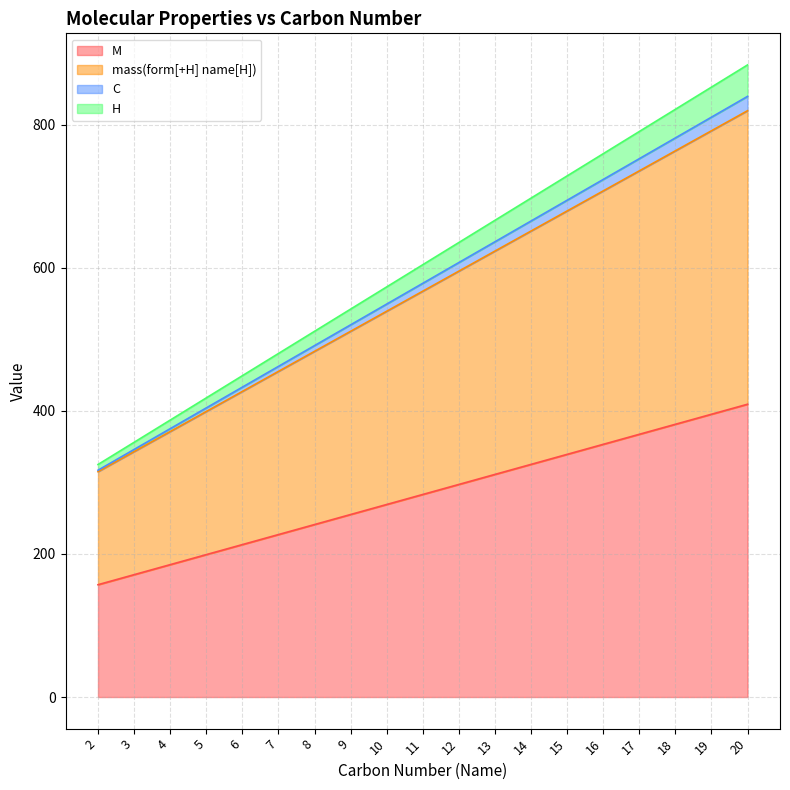

Is it true that M equals 409.3 at 20?

True